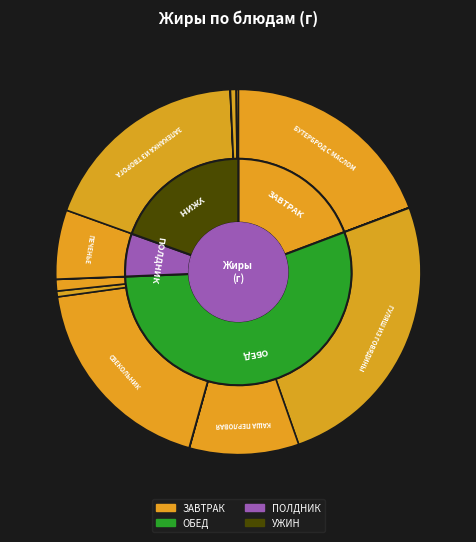

Which slice is the smallest?

КАША ЯЧНЕВАЯ МОЛОЧНАЯ